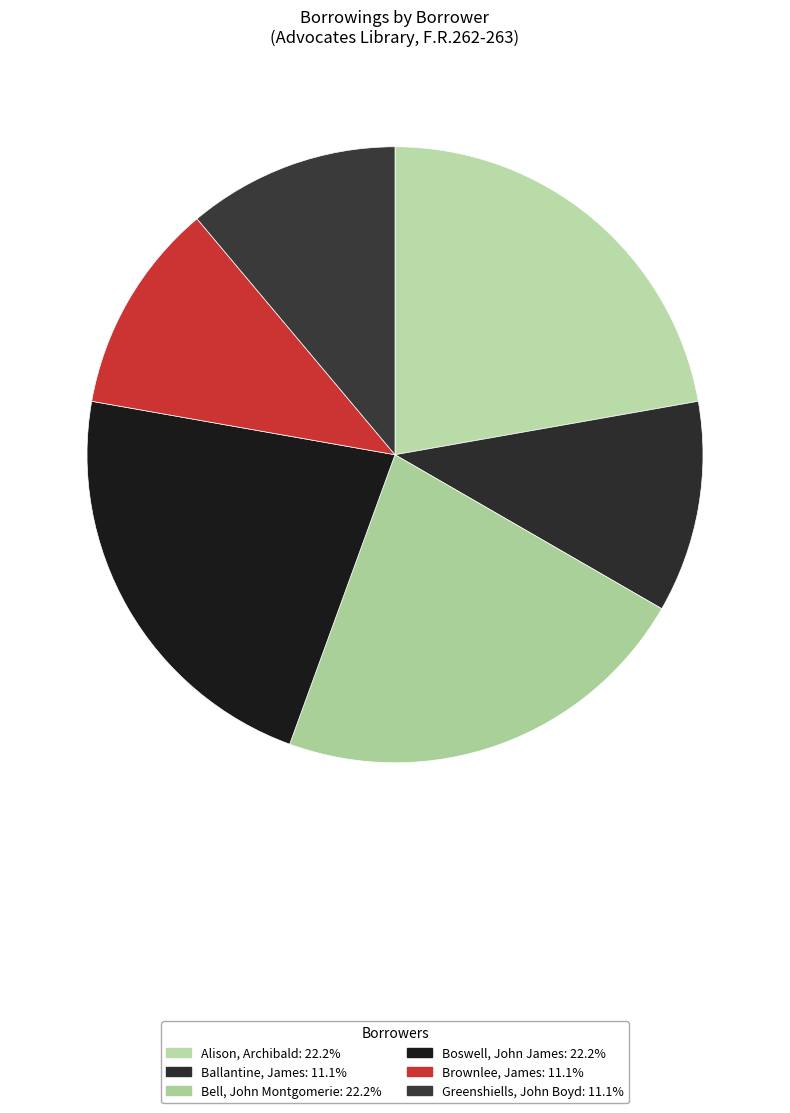

Is there a majority slice in this chart?

No